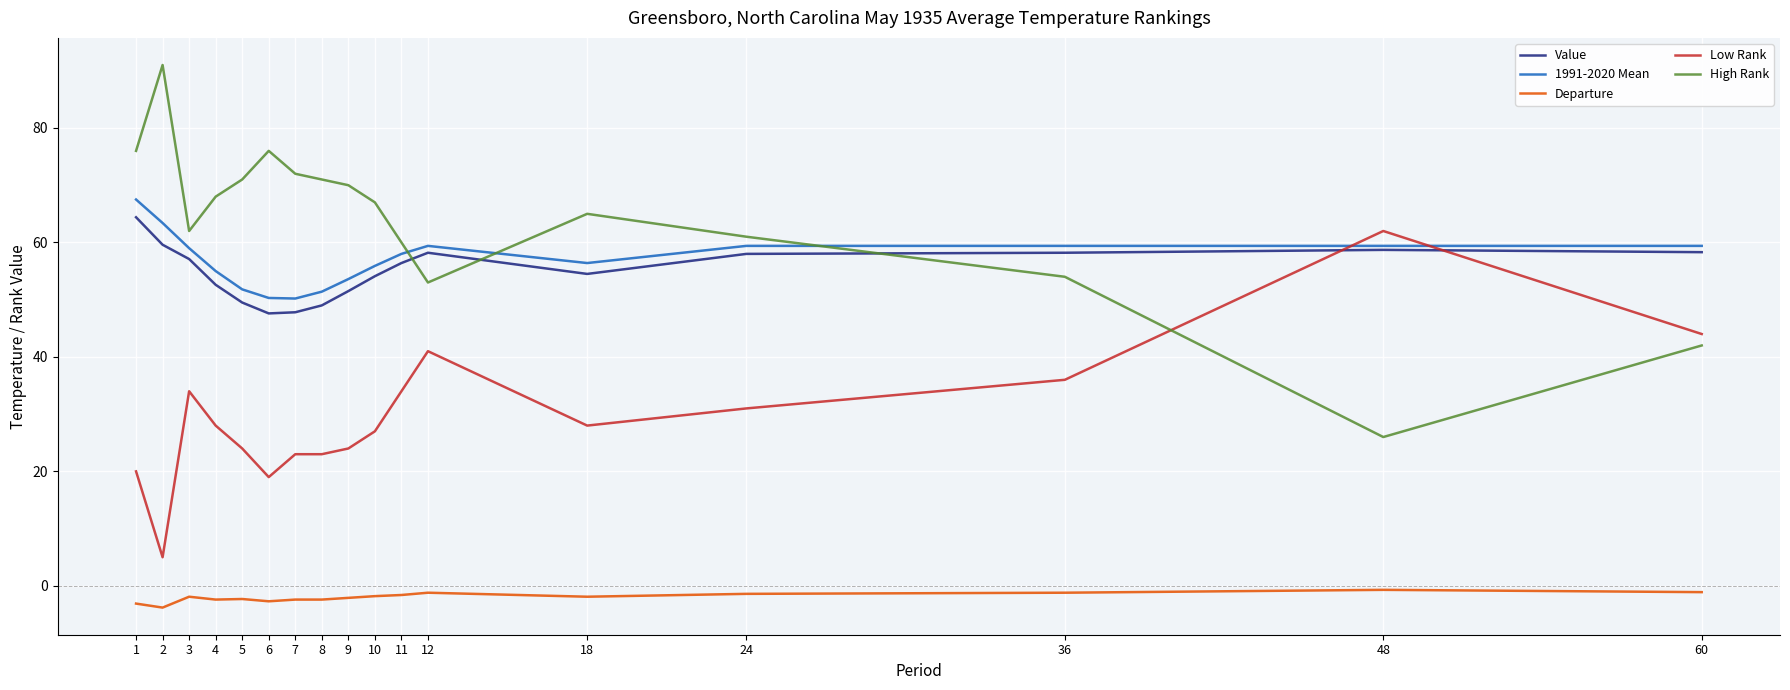

What is the difference between the 1991-2020 Mean values at 10 and 2?

7.5